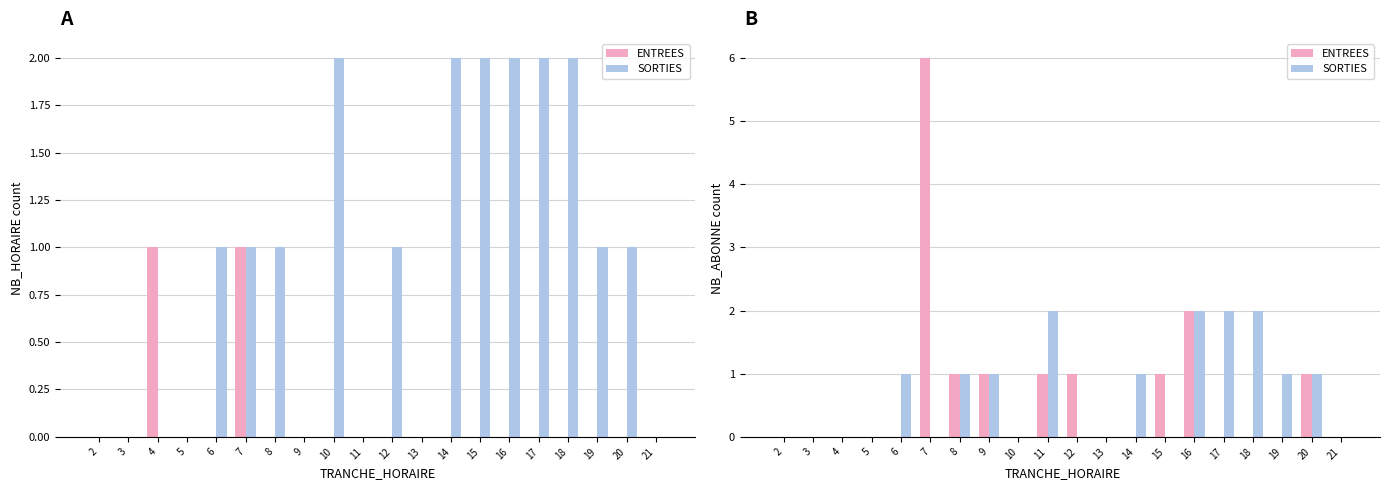

Which category has the highest value across all series?

7